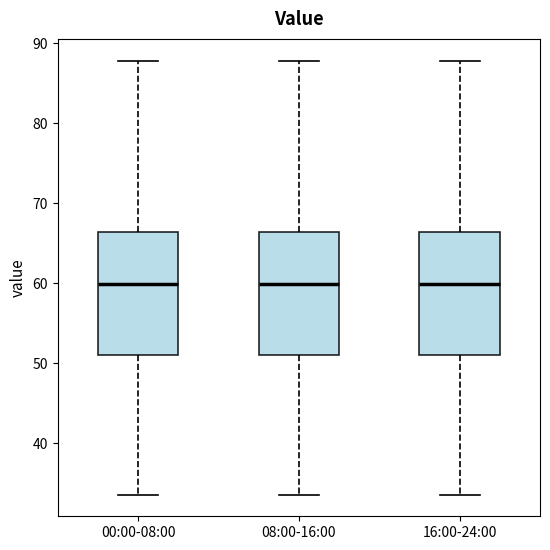

Reading left to right, transcribe this box plot: for each box, give where its median line is, the range the box spans, and where its two whiskers end, as read against the y-axis. The values are not printed on the chart, so give them approximately, as read against the axis.

00:00-08:00: median 60, box 51 to 66, whiskers 34 to 88
08:00-16:00: median 60, box 51 to 66, whiskers 34 to 88
16:00-24:00: median 60, box 51 to 66, whiskers 34 to 88